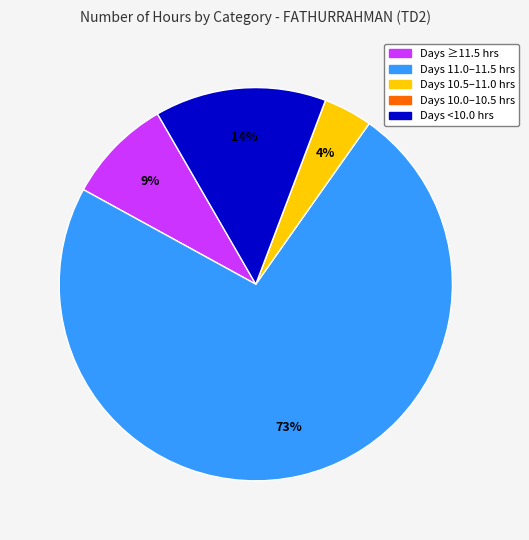

Which category accounts for the majority?

Days 11.0–11.5 hrs